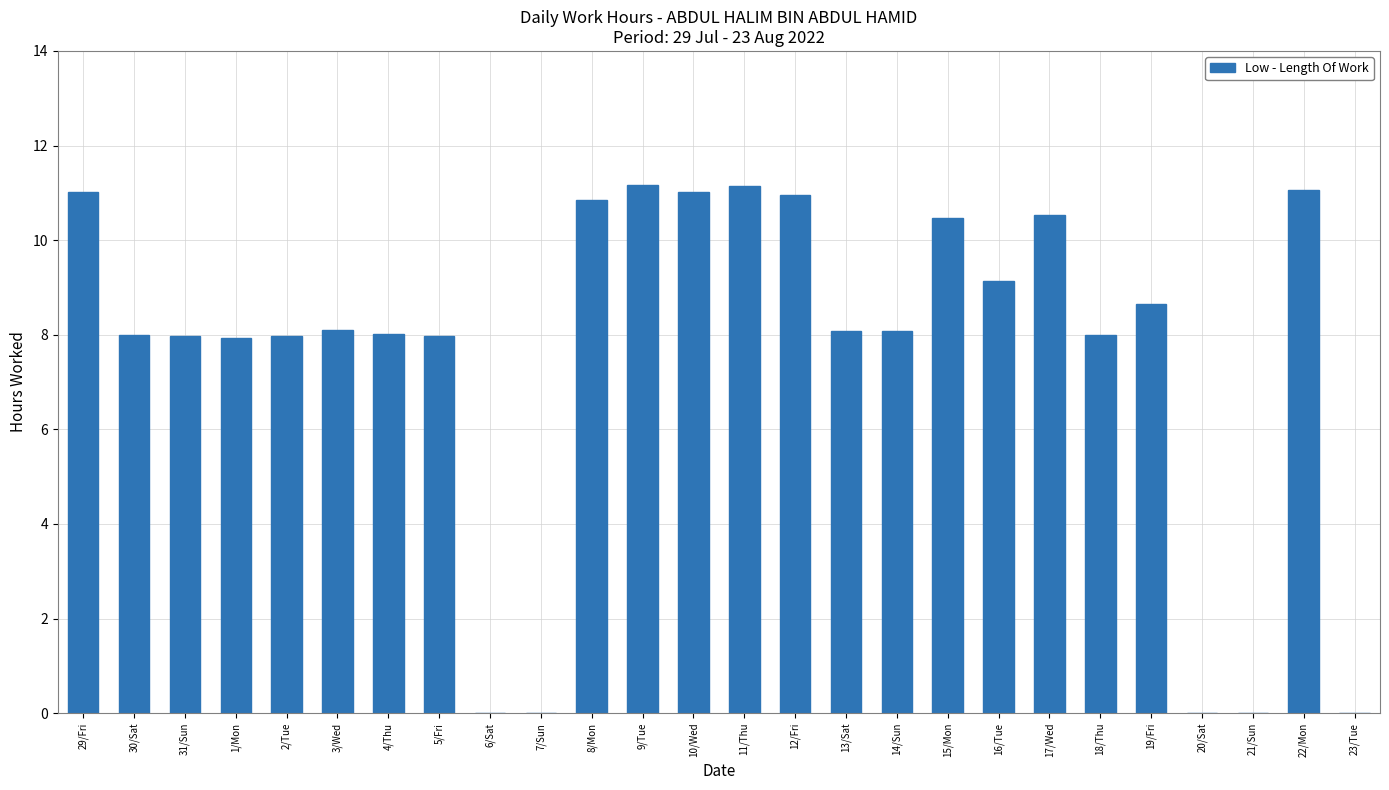

The value at 13/Sat is 13.8. True or false?

False